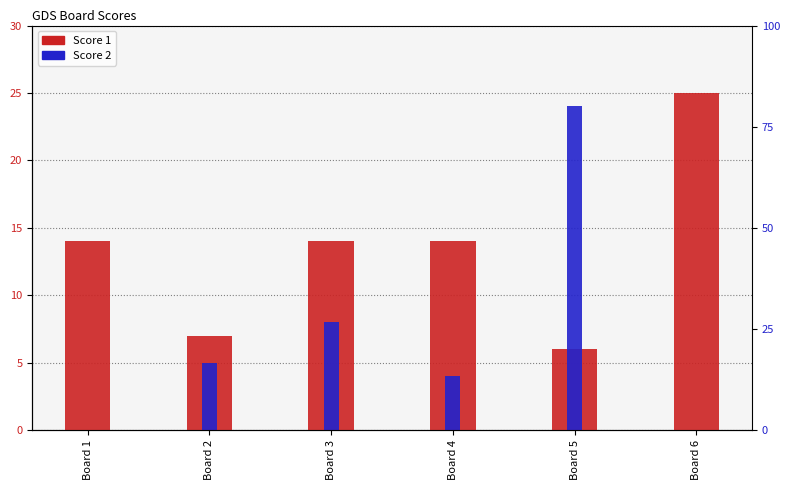

True or false: Score 2 has a value of 2 at Board 2.

False